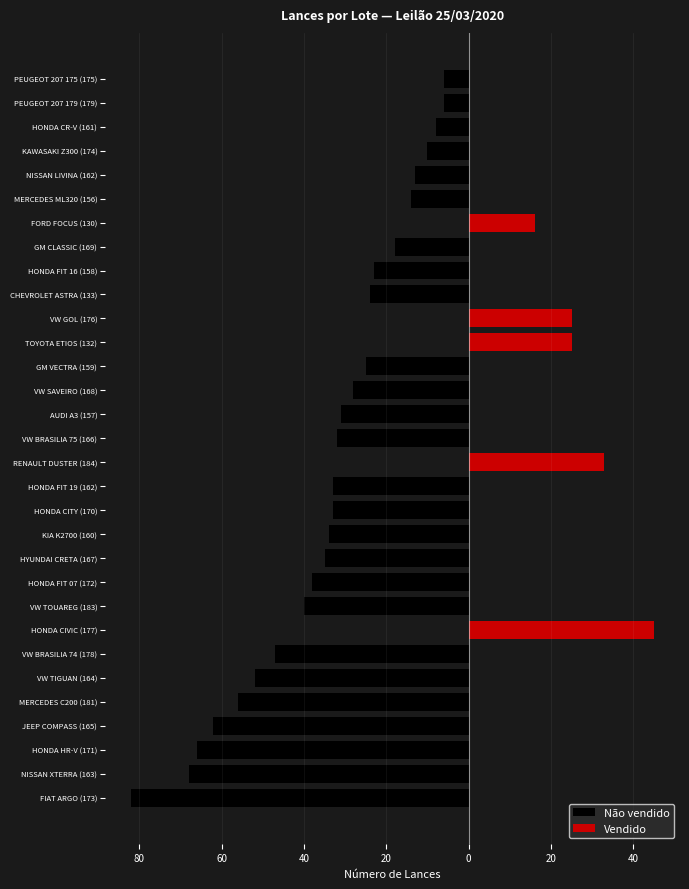

Are the bars horizontal?

Yes